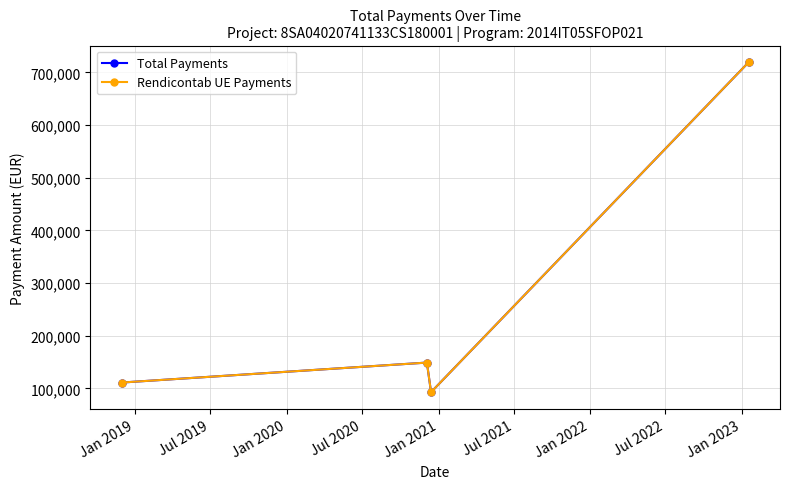

True or false: Total Payments has more than 0 interior local peaks.

True